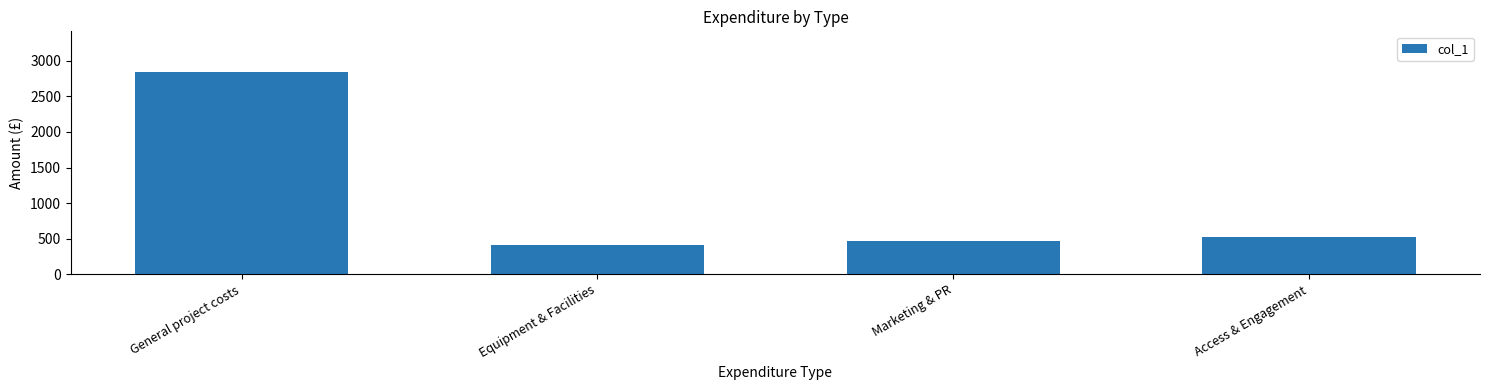

What is the value of the 2nd bar from the left?

408.8